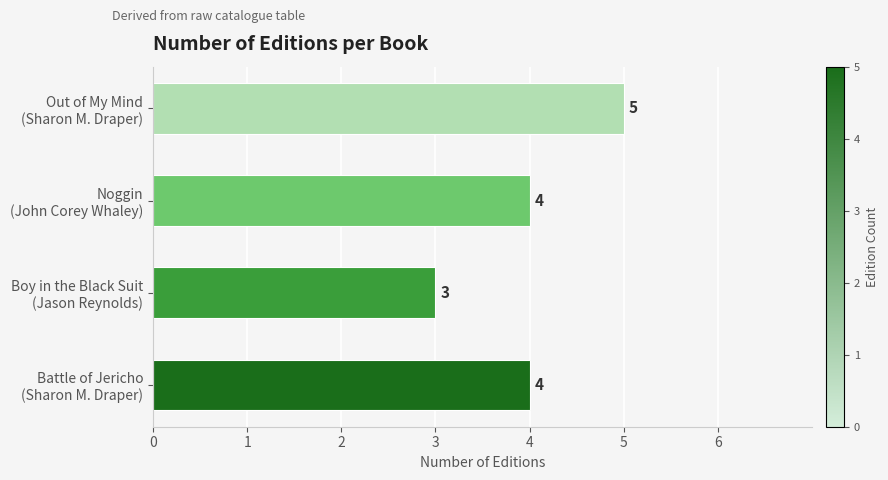

How many distinct data groups are displayed?

1